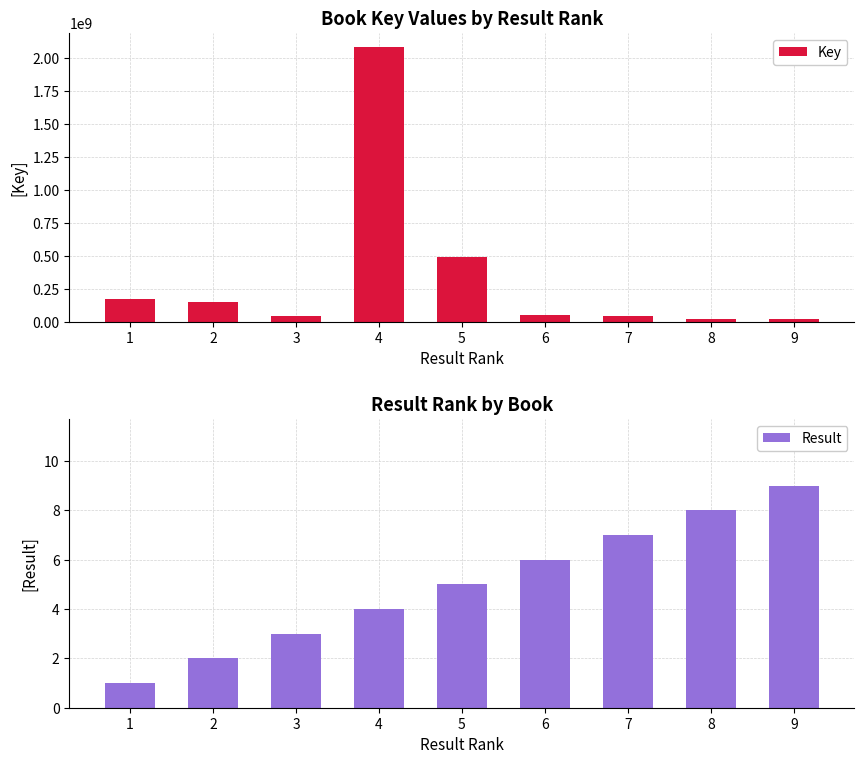

Which category has the lowest value across all series?

1